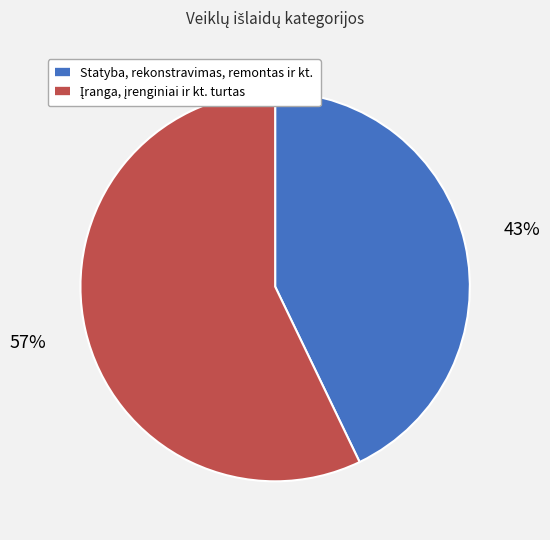

The Statyba, rekonstravimas, remontas ir kt. slice represents 43% of the pie. True or false?

True